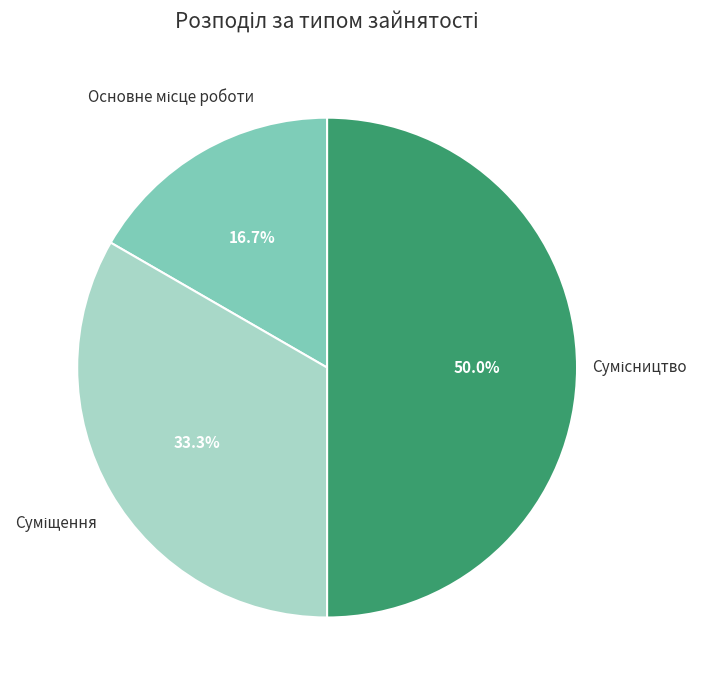

To the nearest percent, what is the difference between the largest and smallest slice percentages?

33%